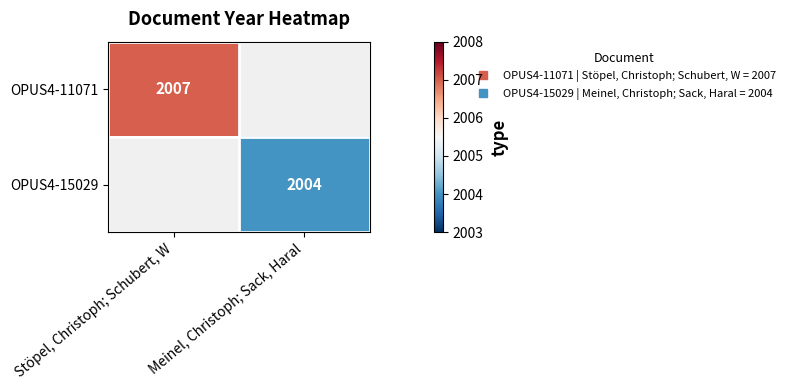

What is the minimum value shown in the chart?

2004.0